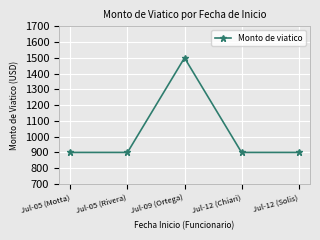

Which label corresponds to the largest value in the chart?

Jul-09 (Ortega)